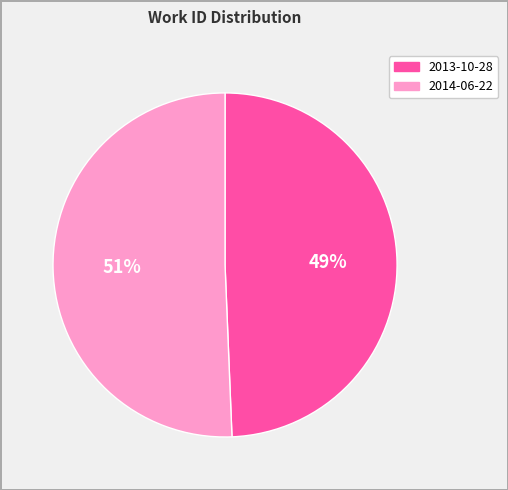

Approximately how many times larger is the value at 2013-10-28 compared to 2014-06-22?

1.0